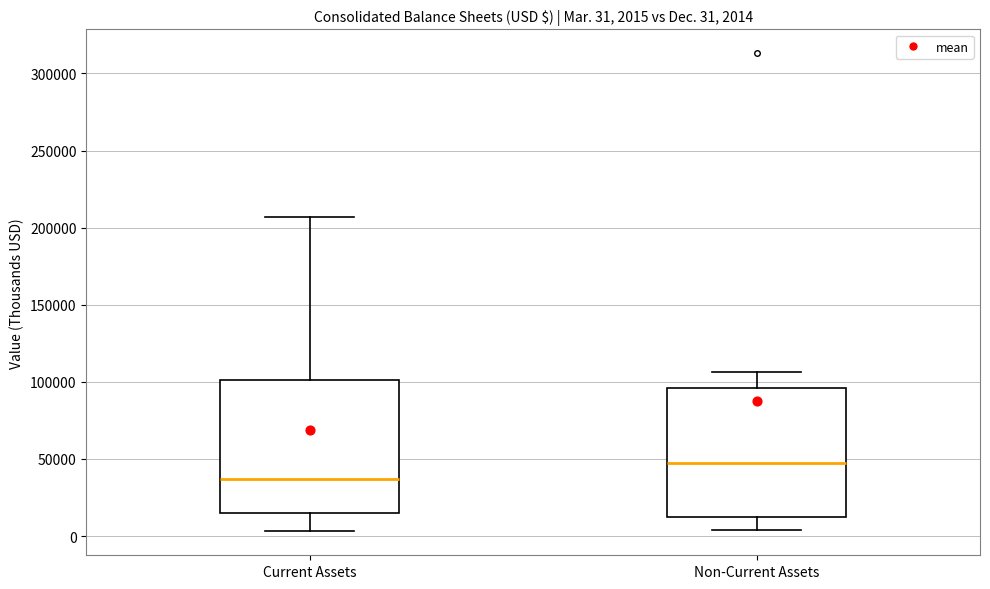

Which box's median line is the lowest?

Current Assets